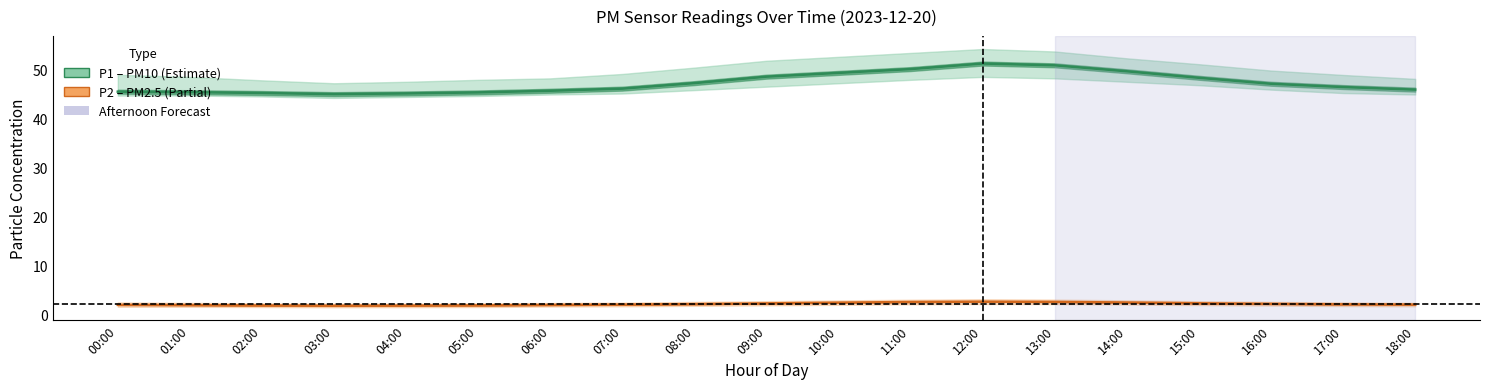

The value of P2 (PM2.5) at 03:00 is 1.7. True or false?

True